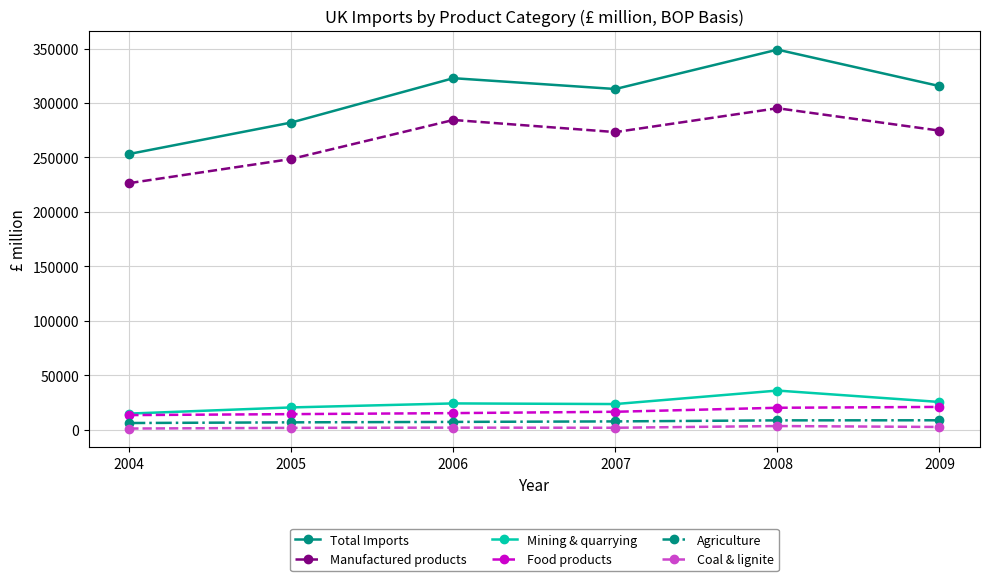

Count the number of data series in this chart.

6